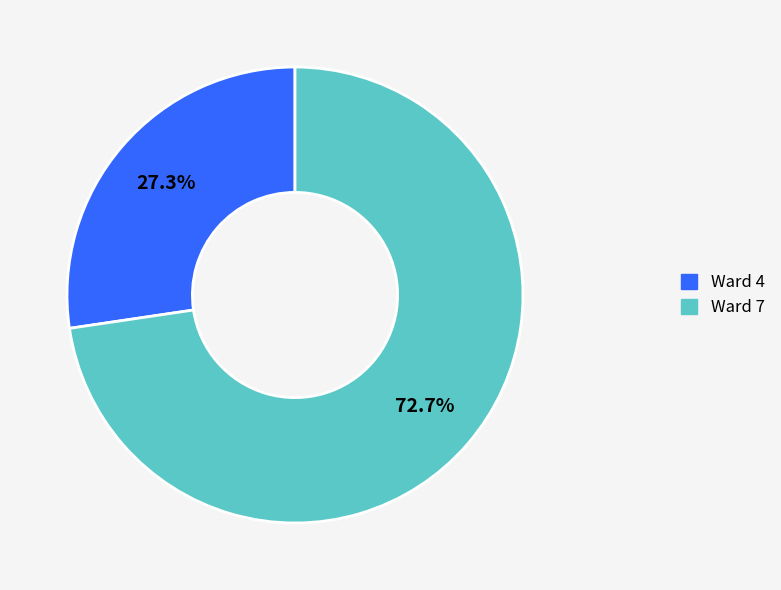

What is the majority slice?

Ward 7